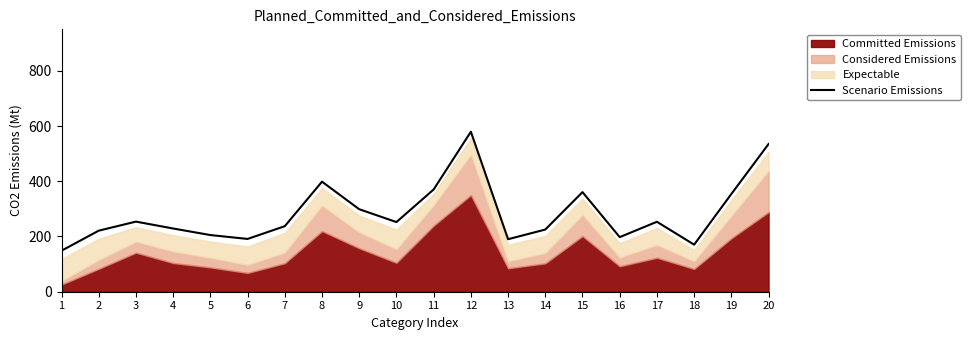

What is the smallest value displayed?

148.5